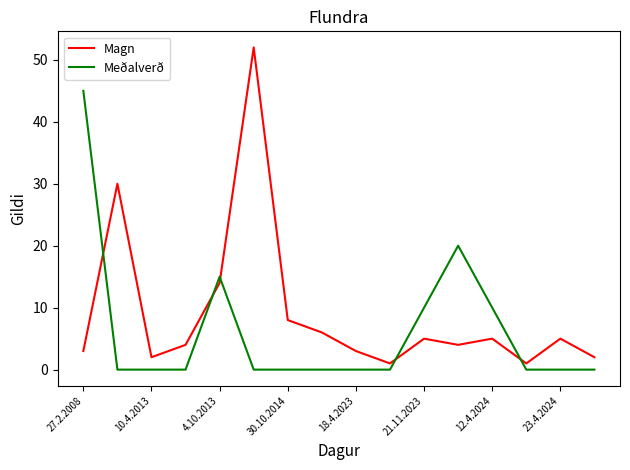

After their last crossing, which series has the higher values: Meðalverð or Magn?

Magn